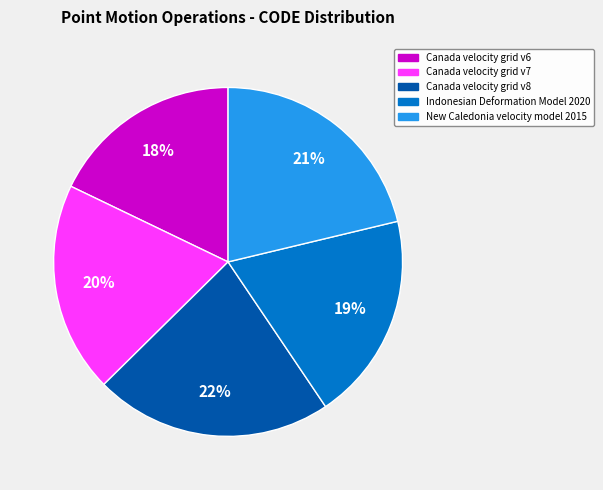

To the nearest percent, what is the difference between the Canada velocity grid v6 and Canada velocity grid v8 slice percentages?

4%